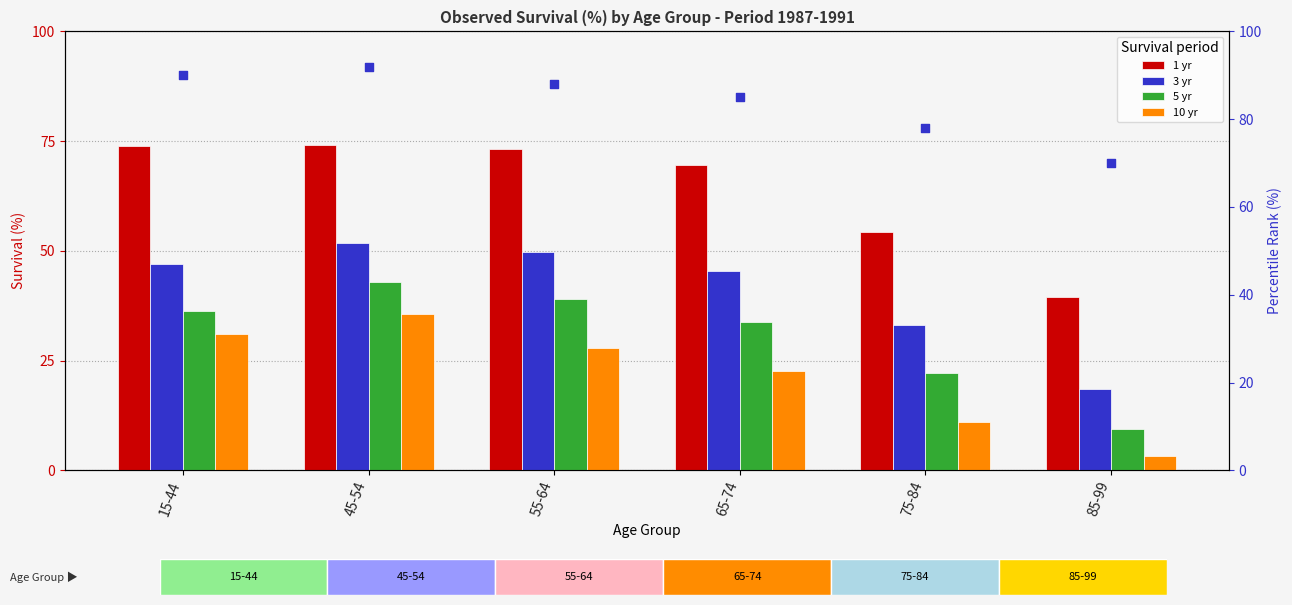

Which series has the largest Y range (max minus min)?

1 yr